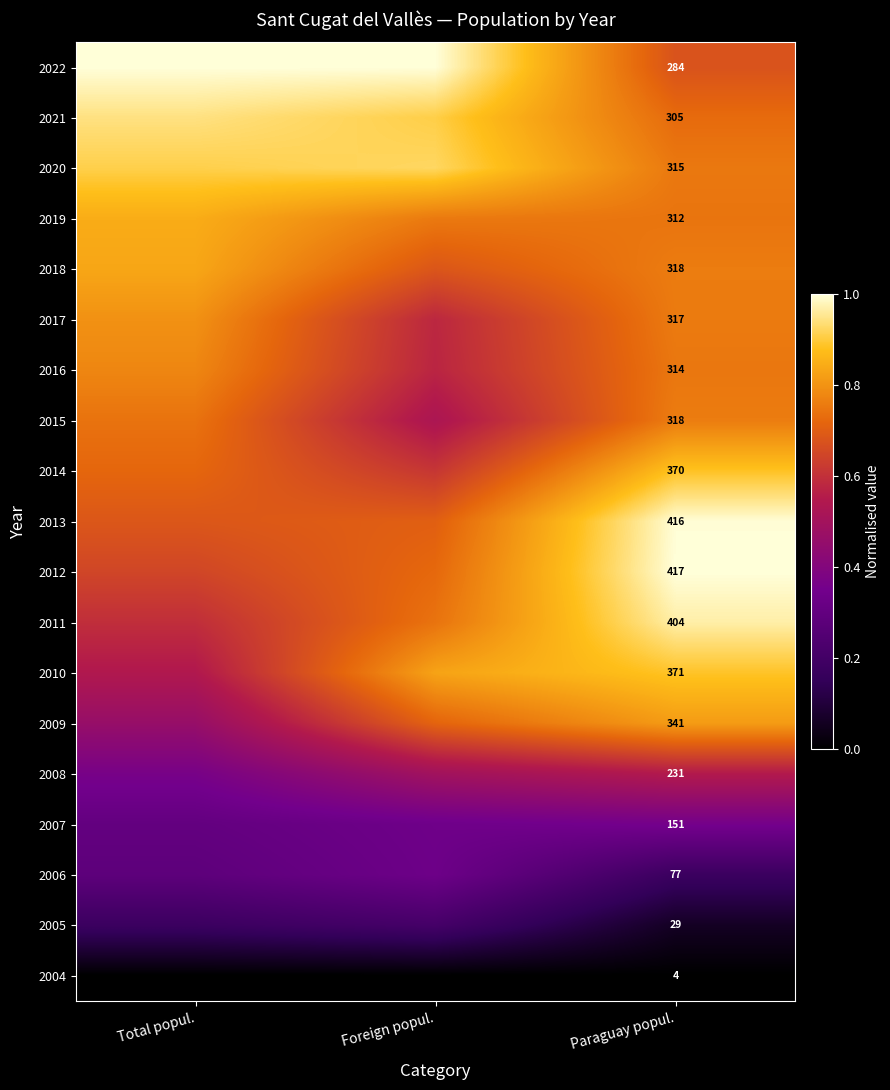

The 2014 series shows 0.2 at Foreign popul.. True or false?

False